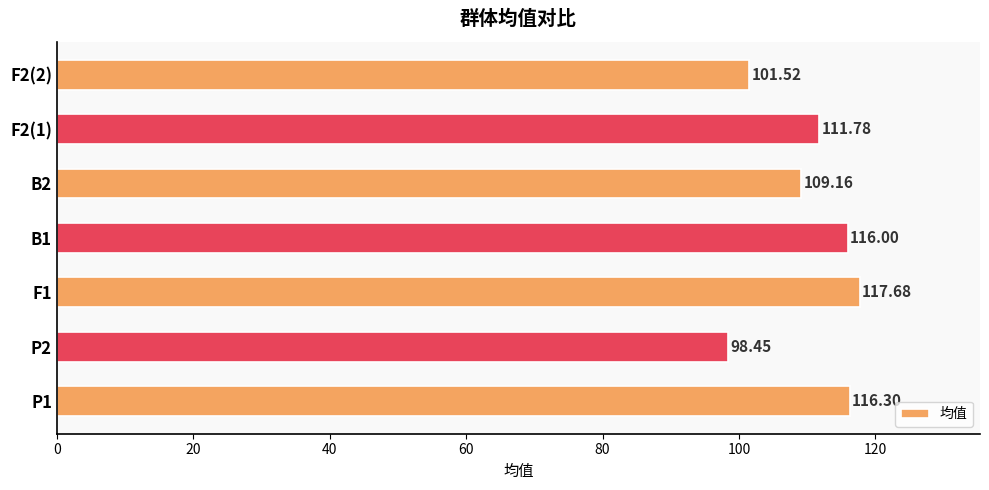

Between F1 and B2, which is larger?

F1